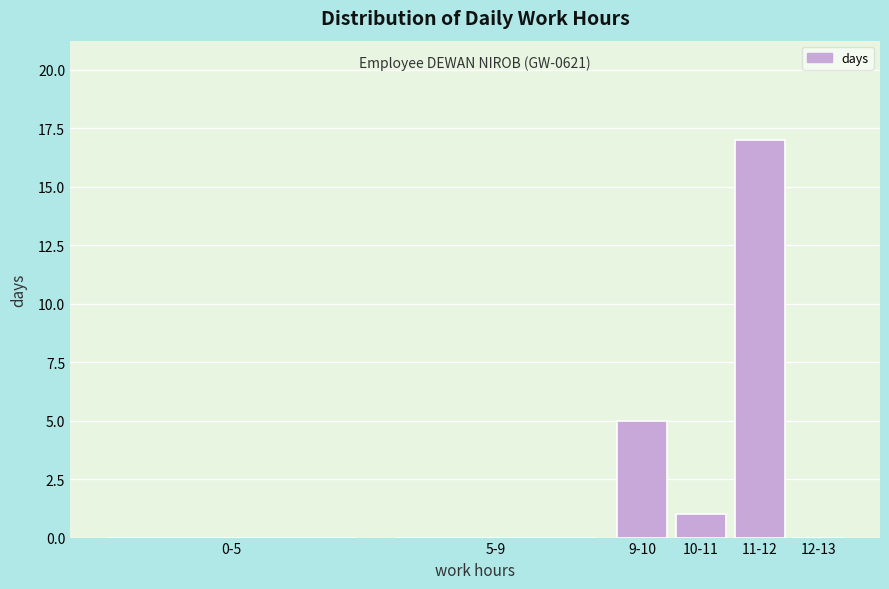

Reading left to right, list all the values displayed in this chart.

0-5=0	5-9=0	9-10=5	10-11=1	11-12=17	12-13=0